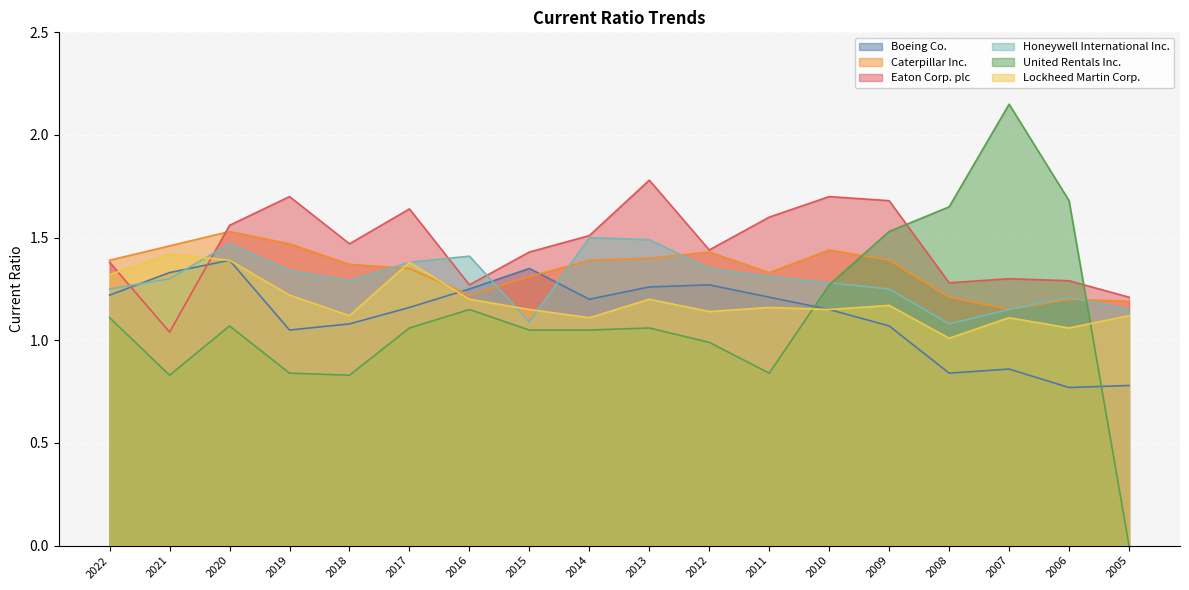

Where does the United Rentals Inc. series first go above 1?

2022